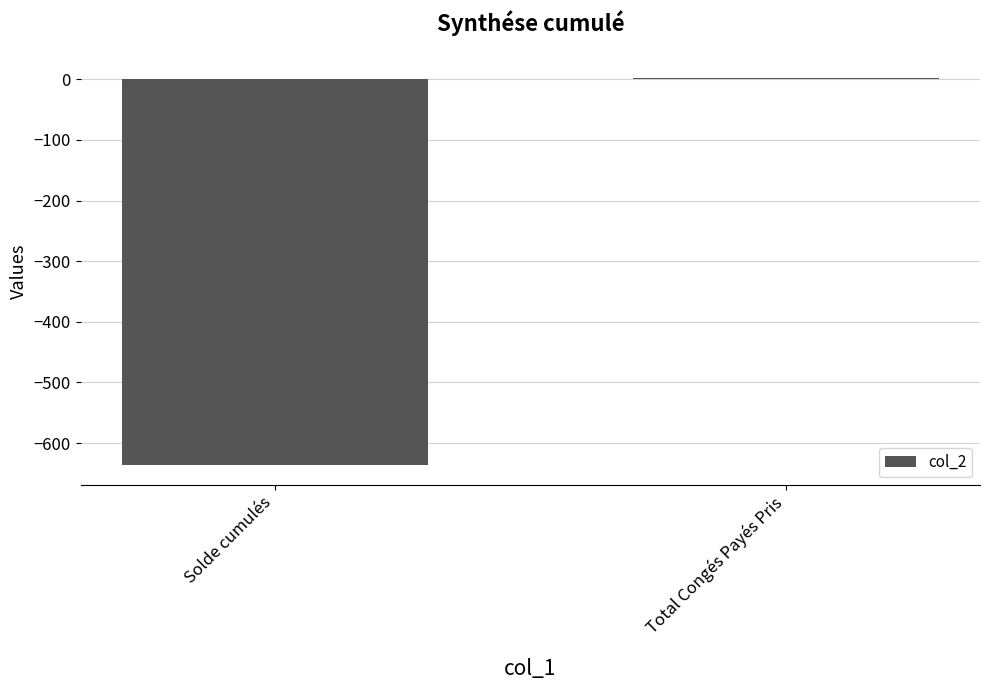

What is the sum of all values?

-634.6